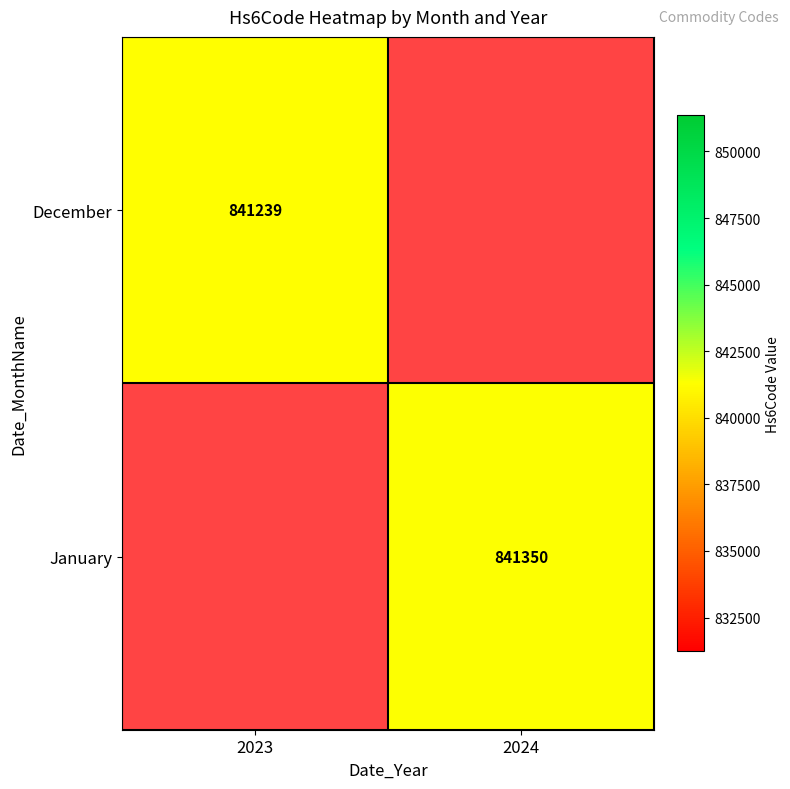

What is the minimum value shown in the chart?

841239.0